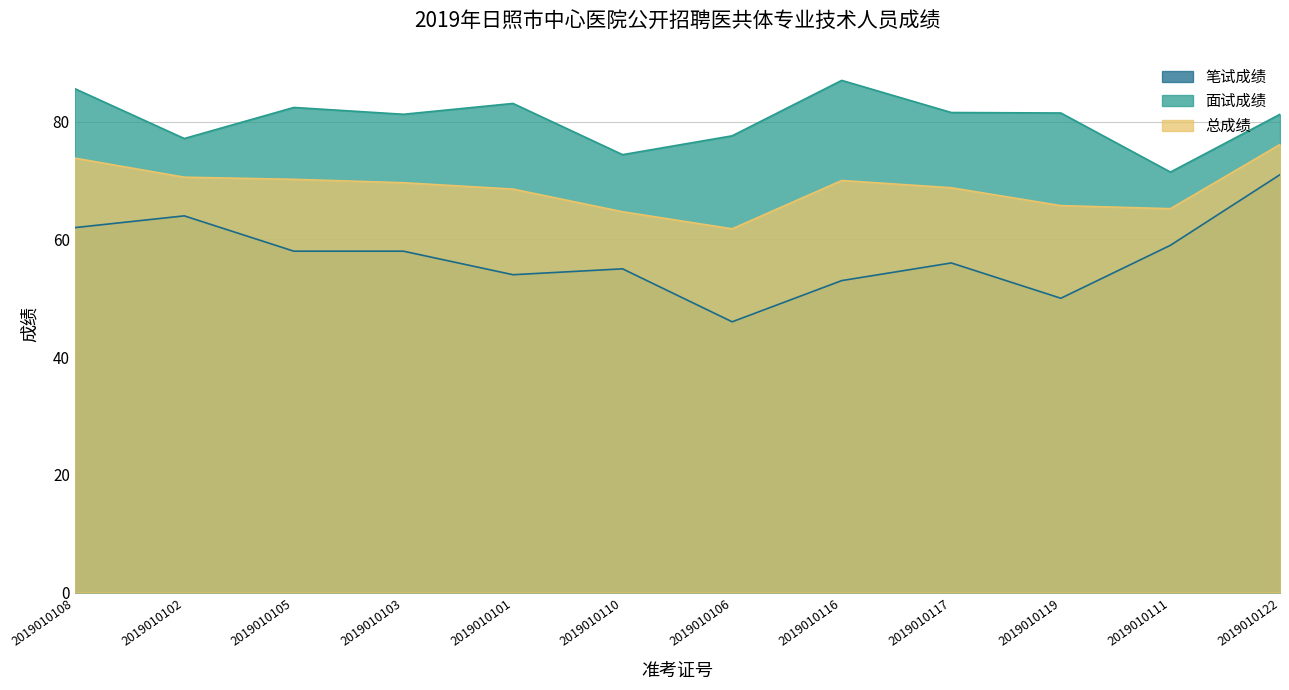

Rank the series by their maximum value, from highest to lowest.

面试成绩, 总成绩, 笔试成绩